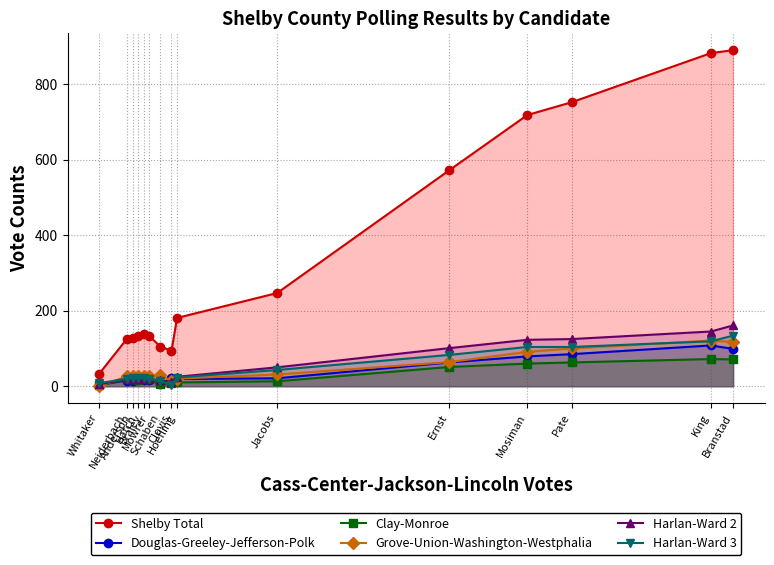

Where does the Harlan-Ward 2 series first go above 20?

Hoefling